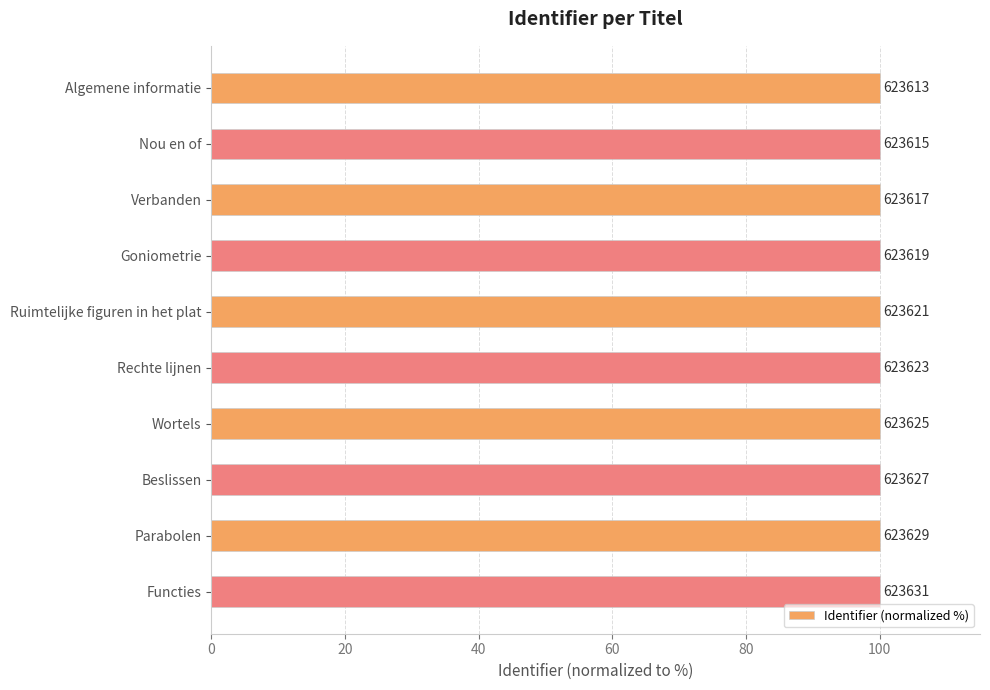

How many bars are there in total?

10